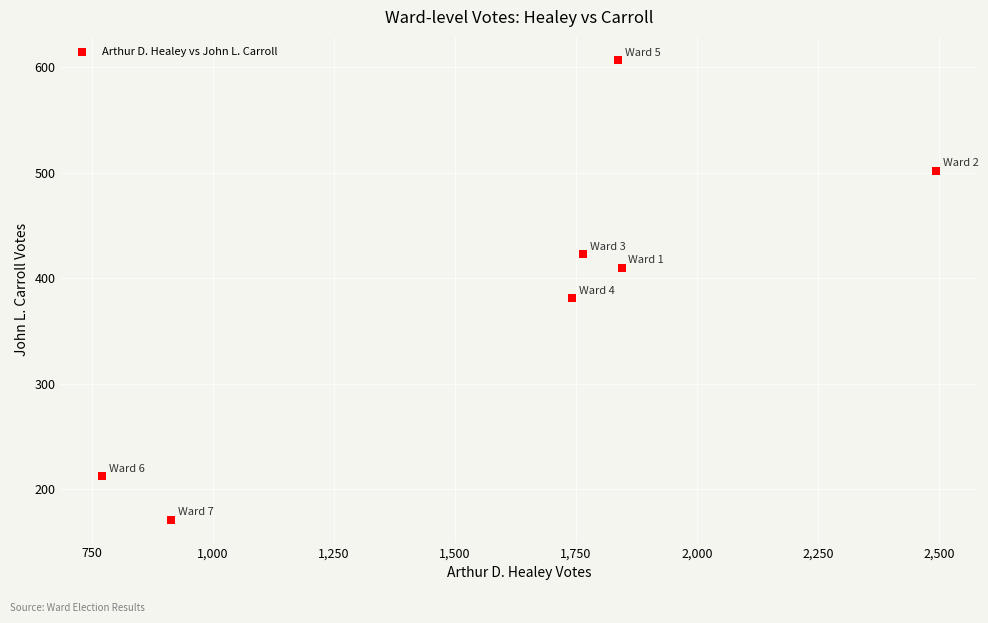

What is the average X value?

1623